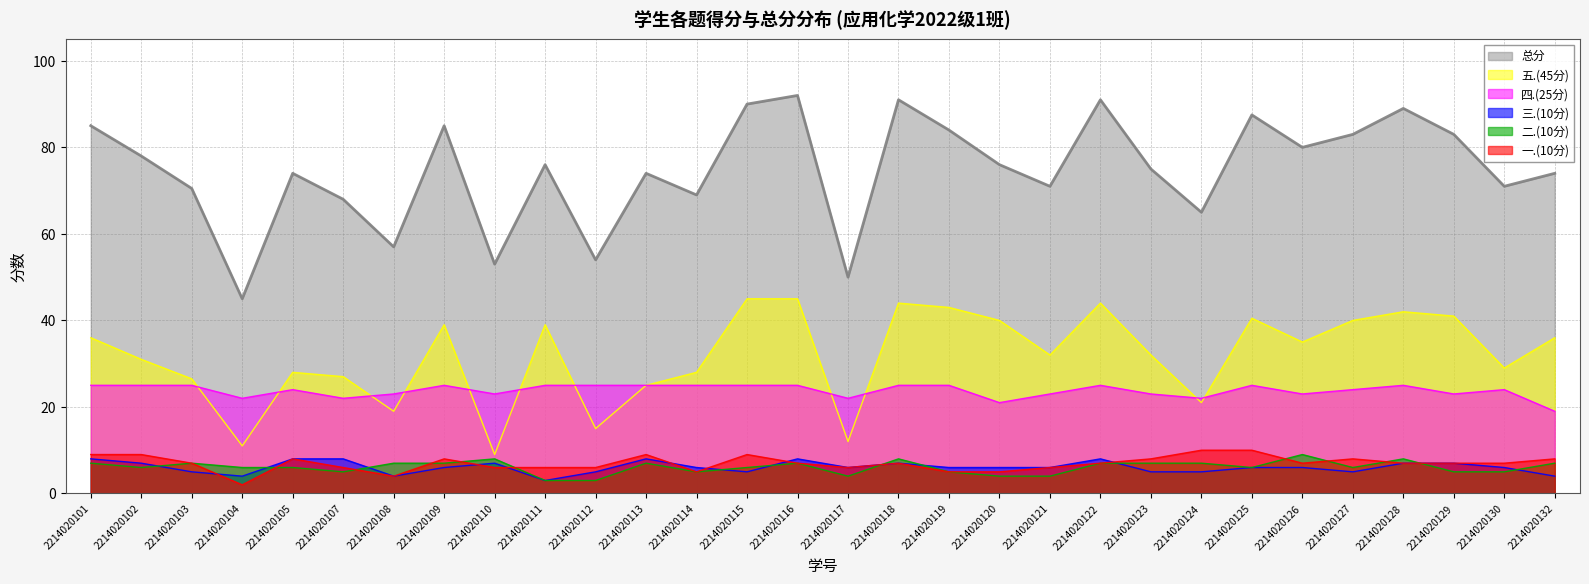

What is the maximum value for 五.(45分)?

45.0